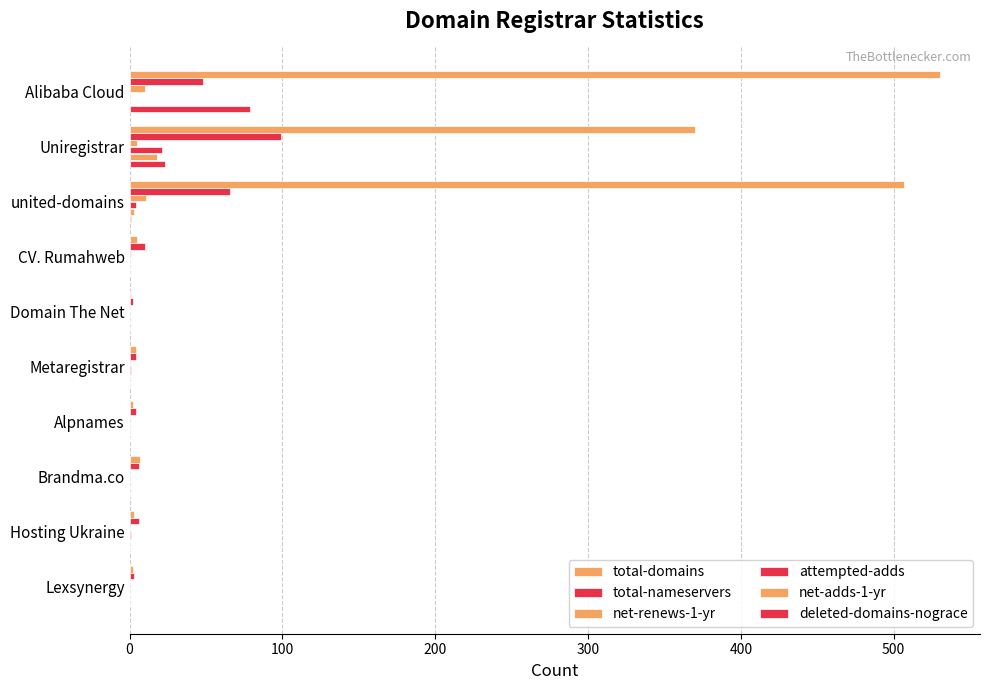

How many values in the net-renews-1-yr series exceed 0?

4